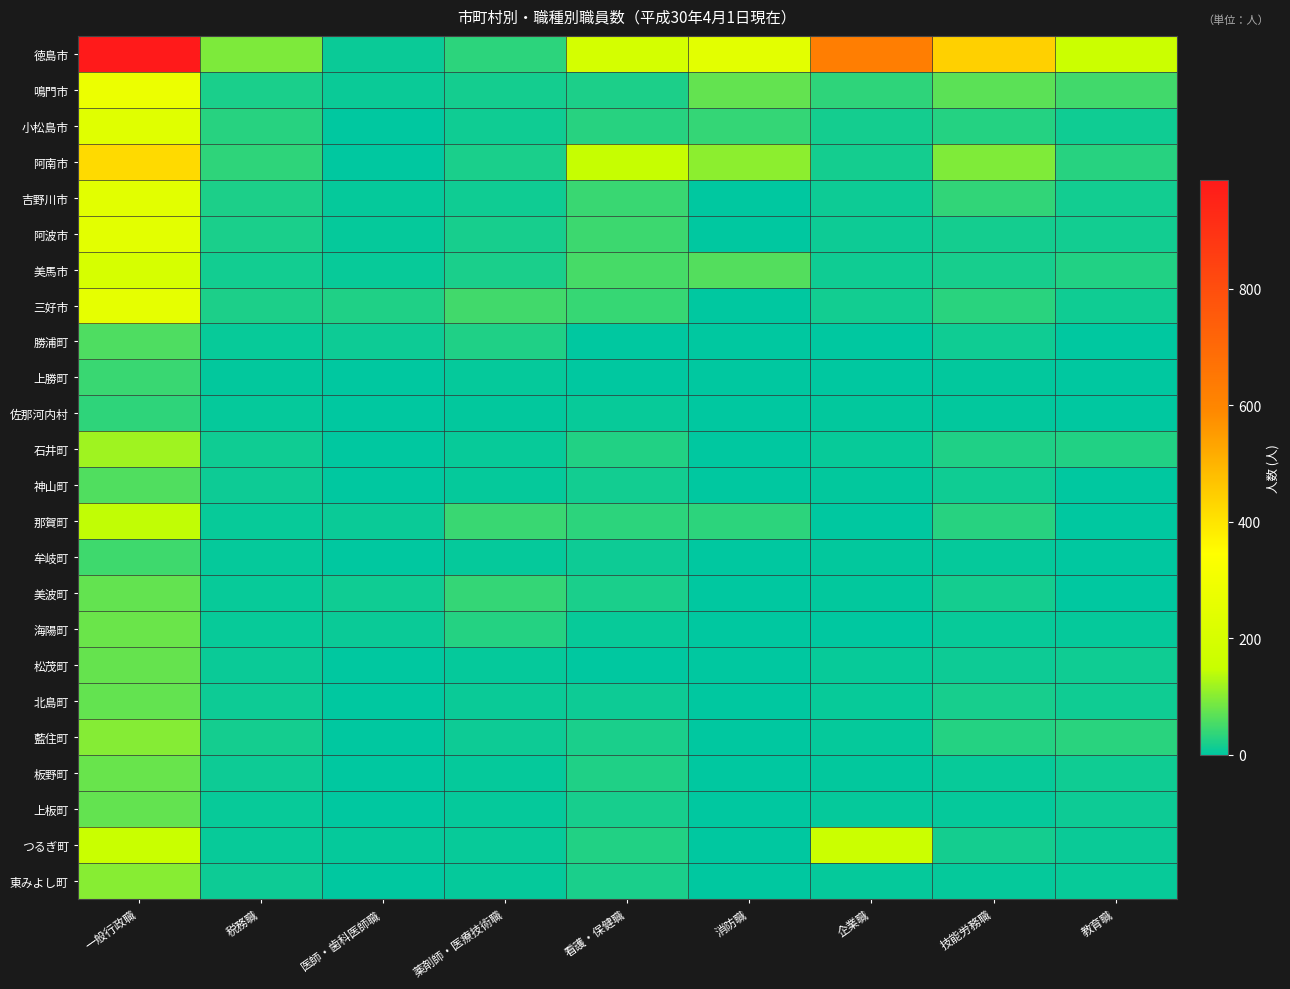

Reading left to right, extract all data points from this chart.

徳島市: 一般行政職=987	税務職=94	医師・歯科医師職=8	薬剤師・医療技術職=34	看護・保健職=192	消防職=247	企業職=628	技能労務職=443	教育職=162
鳴門市: 一般行政職=281	税務職=20	医師・歯科医師職=8	薬剤師・医療技術職=16	看護・保健職=23	消防職=74	企業職=35	技能労務職=69	教育職=50
小松島市: 一般行政職=236	税務職=29	医師・歯科医師職=0	薬剤師・医療技術職=12	看護・保健職=30	消防職=40	企業職=16	技能労務職=27	教育職=12
阿南市: 一般行政職=421	税務職=36	医師・歯科医師職=0	薬剤師・医療技術職=21	看護・保健職=148	消防職=105	企業職=16	技能労務職=95	教育職=30
吉野川市: 一般行政職=244	税務職=22	医師・歯科医師職=4	薬剤師・医療技術職=13	看護・保健職=43	消防職=0	企業職=11	技能労務職=38	教育職=14
阿波市: 一般行政職=245	税務職=20	医師・歯科医師職=5	薬剤師・医療技術職=18	看護・保健職=46	消防職=0	企業職=11	技能労務職=17	教育職=14
美馬市: 一般行政職=199	税務職=14	医師・歯科医師職=7	薬剤師・医療技術職=21	看護・保健職=53	消防職=62	企業職=12	技能労務職=18	教育職=26
三好市: 一般行政職=260	税務職=22	医師・歯科医師職=25	薬剤師・医療技術職=49	看護・保健職=42	消防職=0	企業職=15	技能労務職=31	教育職=13
勝浦町: 一般行政職=58	税務職=6	医師・歯科医師職=10	薬剤師・医療技術職=24	看護・保健職=0	消防職=0	企業職=0	技能労務職=13	教育職=0
上勝町: 一般行政職=43	税務職=3	医師・歯科医師職=1	薬剤師・医療技術職=5	看護・保健職=0	消防職=0	企業職=0	技能労務職=2	教育職=0
佐那河内村: 一般行政職=36	税務職=4	医師・歯科医師職=0	薬剤師・医療技術職=3	看護・保健職=6	消防職=0	企業職=2	技能労務職=2	教育職=0
石井町: 一般行政職=118	税務職=13	医師・歯科医師職=1	薬剤師・医療技術職=6	看護・保健職=26	消防職=0	企業職=7	技能労務職=24	教育職=26
神山町: 一般行政職=61	税務職=11	医師・歯科医師職=0	薬剤師・医療技術職=4	看護・保健職=14	消防職=0	企業職=3	技能労務職=12	教育職=0
那賀町: 一般行政職=143	税務職=6	医師・歯科医師職=8	薬剤師・医療技術職=44	看護・保健職=33	消防職=33	企業職=0	技能労務職=29	教育職=0
牟岐町: 一般行政職=48	税務職=4	医師・歯科医師職=1	薬剤師・医療技術職=4	看護・保健職=10	消防職=0	企業職=3	技能労務職=5	教育職=0
美波町: 一般行政職=74	税務職=7	医師・歯科医師職=13	薬剤師・医療技術職=40	看護・保健職=20	消防職=0	企業職=3	技能労務職=17	教育職=0
海陽町: 一般行政職=80	税務職=7	医師・歯科医師職=9	薬剤師・医療技術職=28	看護・保健職=7	消防職=0	企業職=1	技能労務職=6	教育職=4
松茂町: 一般行政職=76	税務職=8	医師・歯科医師職=0	薬剤師・医療技術職=5	看護・保健職=0	消防職=0	企業職=6	技能労務職=10	教育職=13
北島町: 一般行政職=74	税務職=10	医師・歯科医師職=0	薬剤師・医療技術職=8	看護・保健職=10	消防職=0	企業職=7	技能労務職=18	教育職=12
藍住町: 一般行政職=99	税務職=16	医師・歯科医師職=0	薬剤師・医療技術職=10	看護・保健職=20	消防職=0	企業職=5	技能労務職=27	教育職=32
板野町: 一般行政職=78	税務職=10	医師・歯科医師職=0	薬剤師・医療技術職=5	看護・保健職=24	消防職=0	企業職=3	技能労務職=7	教育職=12
上板町: 一般行政職=75	税務職=6	医師・歯科医師職=0	薬剤師・医療技術職=4	看護・保健職=19	消防職=0	企業職=5	技能労務職=5	教育職=10
つるぎ町: 一般行政職=154	税務職=7	医師・歯科医師職=4	薬剤師・医療技術職=7	看護・保健職=26	消防職=0	企業職=161	技能労務職=16	教育職=8
東みよし町: 一般行政職=102	税務職=11	医師・歯科医師職=0	薬剤師・医療技術職=5	看護・保健職=20	消防職=0	企業職=4	技能労務職=5	教育職=7